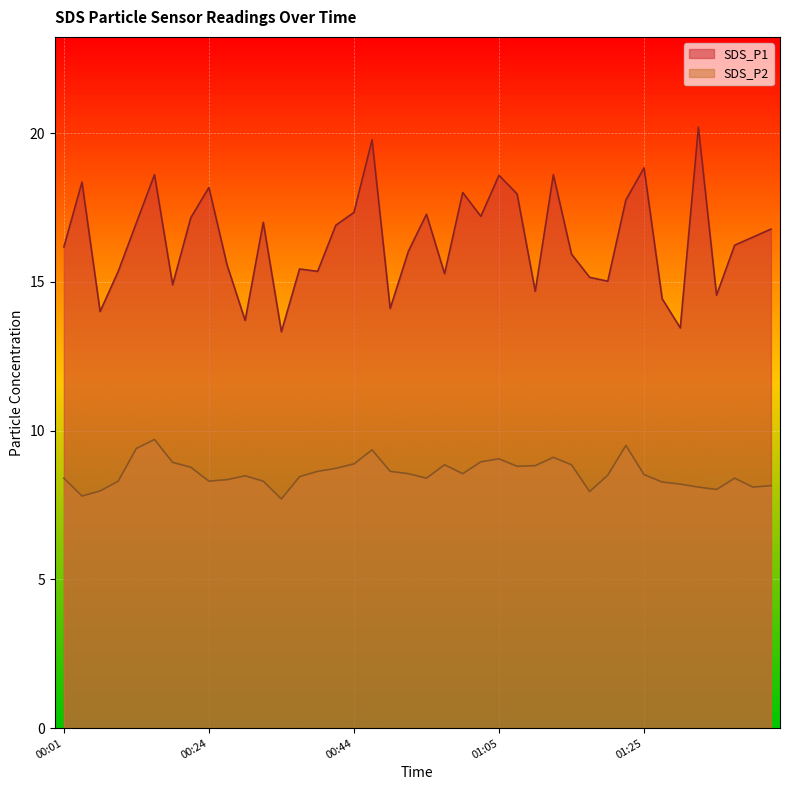

At 00:24, list the series in order from smallest to largest.

SDS_P2, SDS_P1